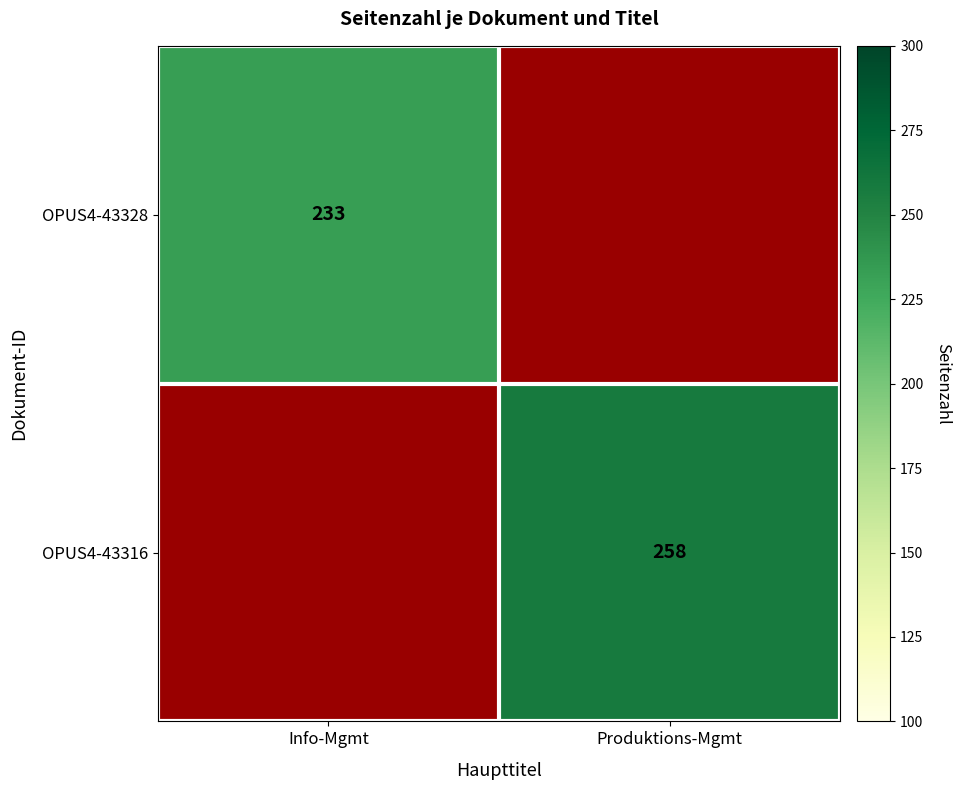

Rank the series by their maximum value, from lowest to highest.

OPUS4-43328, OPUS4-43316